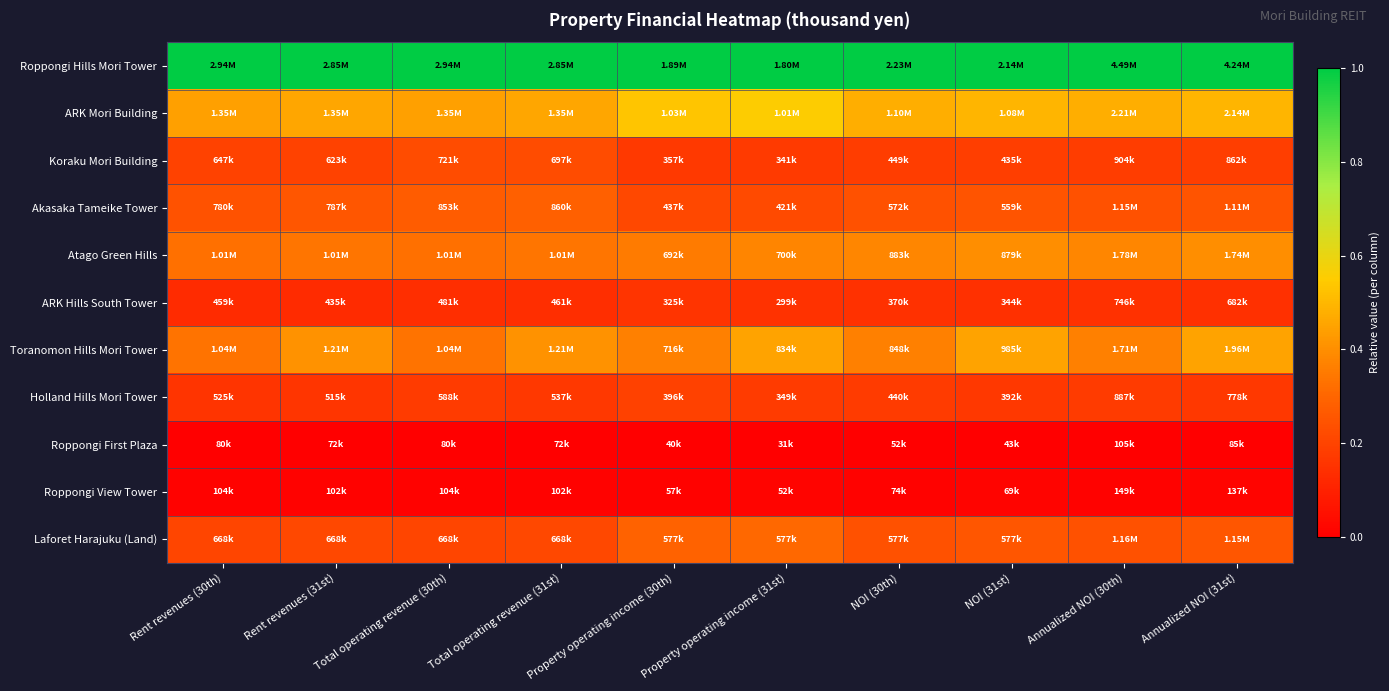

How many data points does each series have?

10